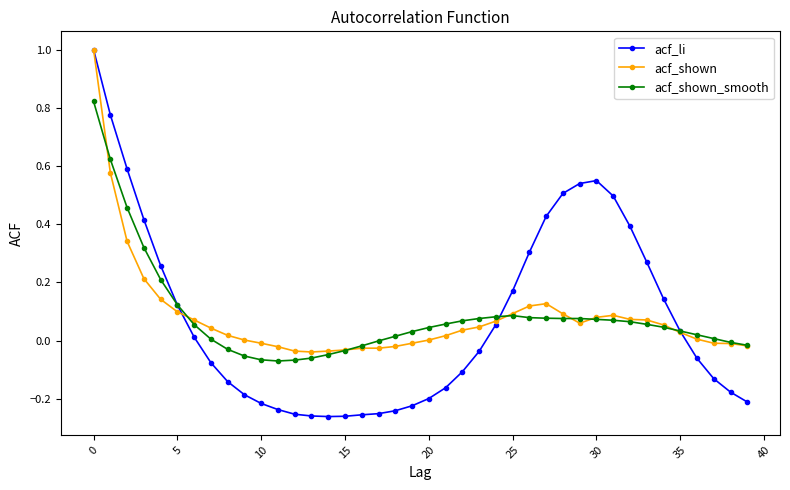

What is the greatest value displayed?

1.0